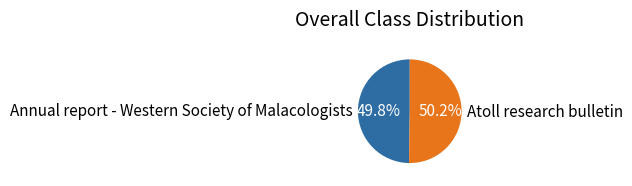

What portion of the pie excludes Atoll research bulletin?

49.8%